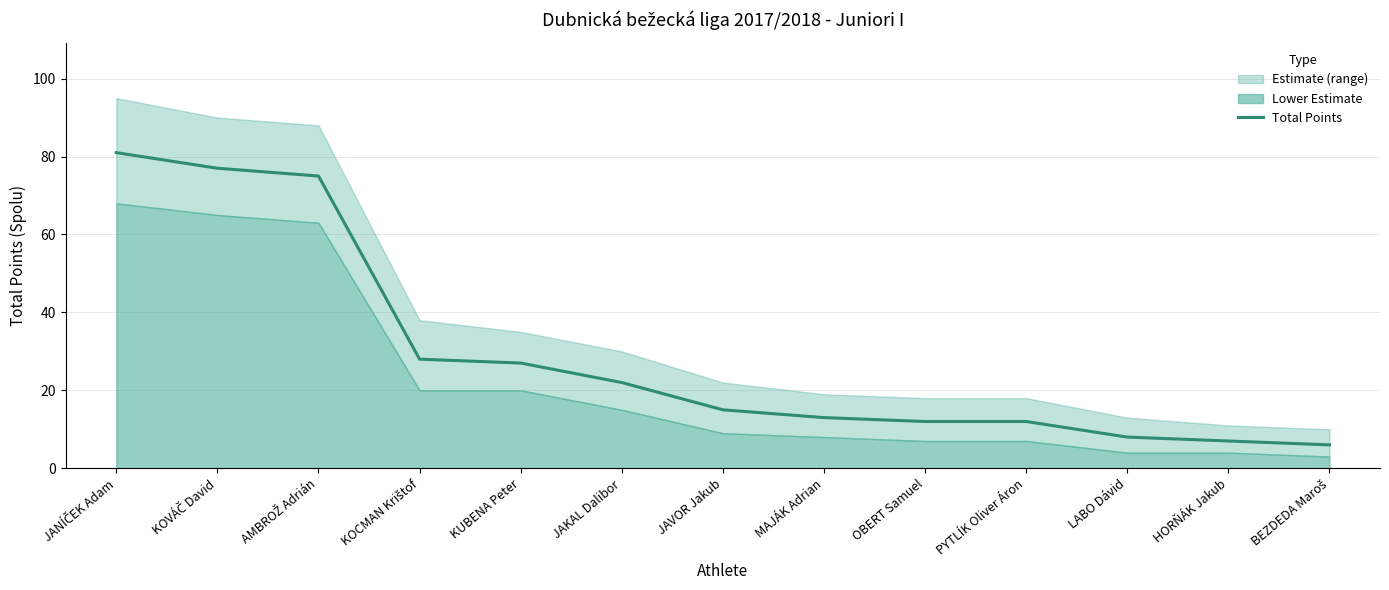

Which category has the highest value across all series?

JANÍČEK Adam